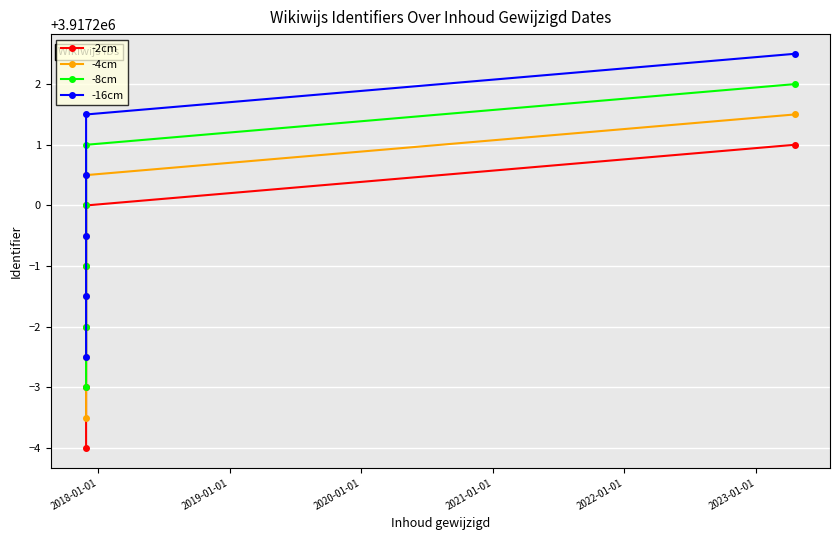

Reading left to right, extract all data points from this chart.

-2cm: 3917197.0	3917198.0	3917199.0	3917200.0	3917196.0	3917201.0
-4cm: 3917197.5	3917198.5	3917199.5	3917200.5	3917196.5	3917201.5
-8cm: 3917198.0	3917199.0	3917200.0	3917201.0	3917197.0	3917202.0
-16cm: 3917198.5	3917199.5	3917200.5	3917201.5	3917197.5	3917202.5